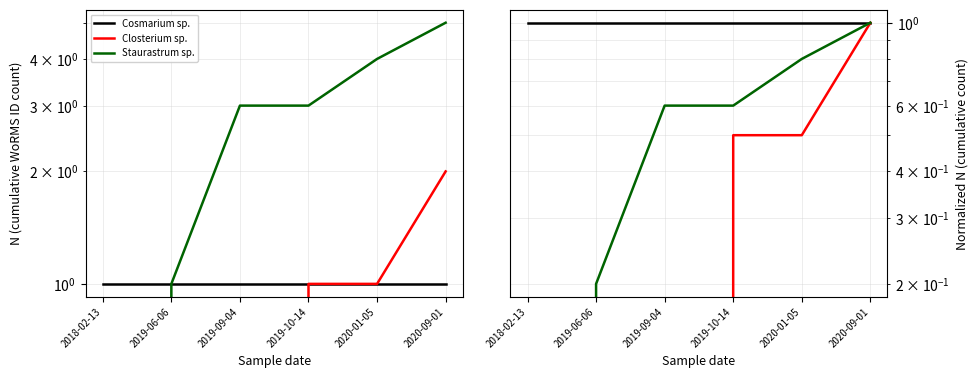

Does the chart have visible grid lines?

Yes